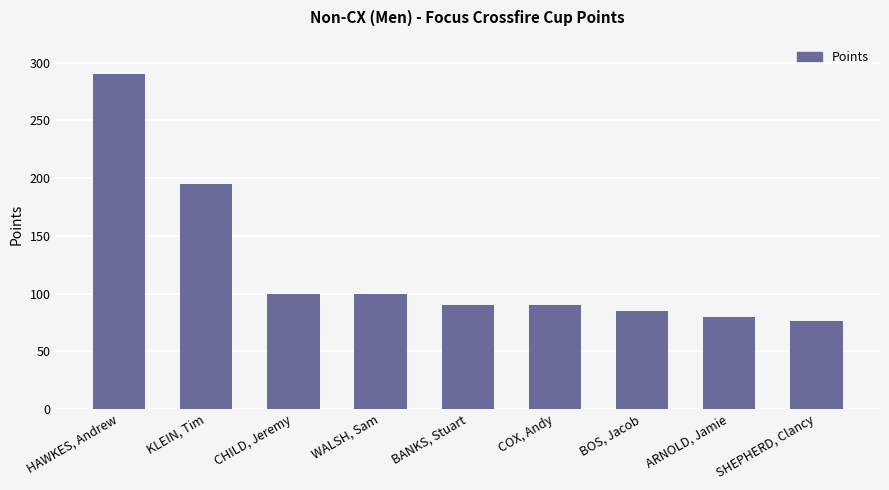

Reading left to right, transcribe all the data shown in this chart.

HAWKES, Andrew=290	KLEIN, Tim=195	CHILD, Jeremy=100	WALSH, Sam=100	BANKS, Stuart=90	COX, Andy=90	BOS, Jacob=85	ARNOLD, Jamie=80	SHEPHERD, Clancy=76